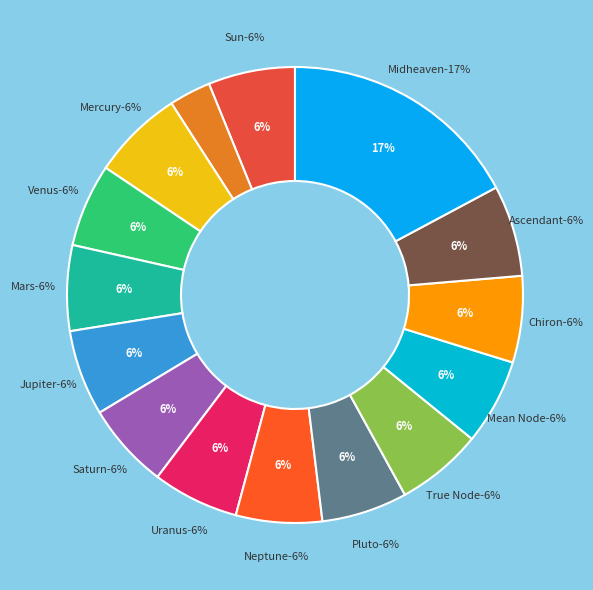

Count the number of slices in the pie.

15